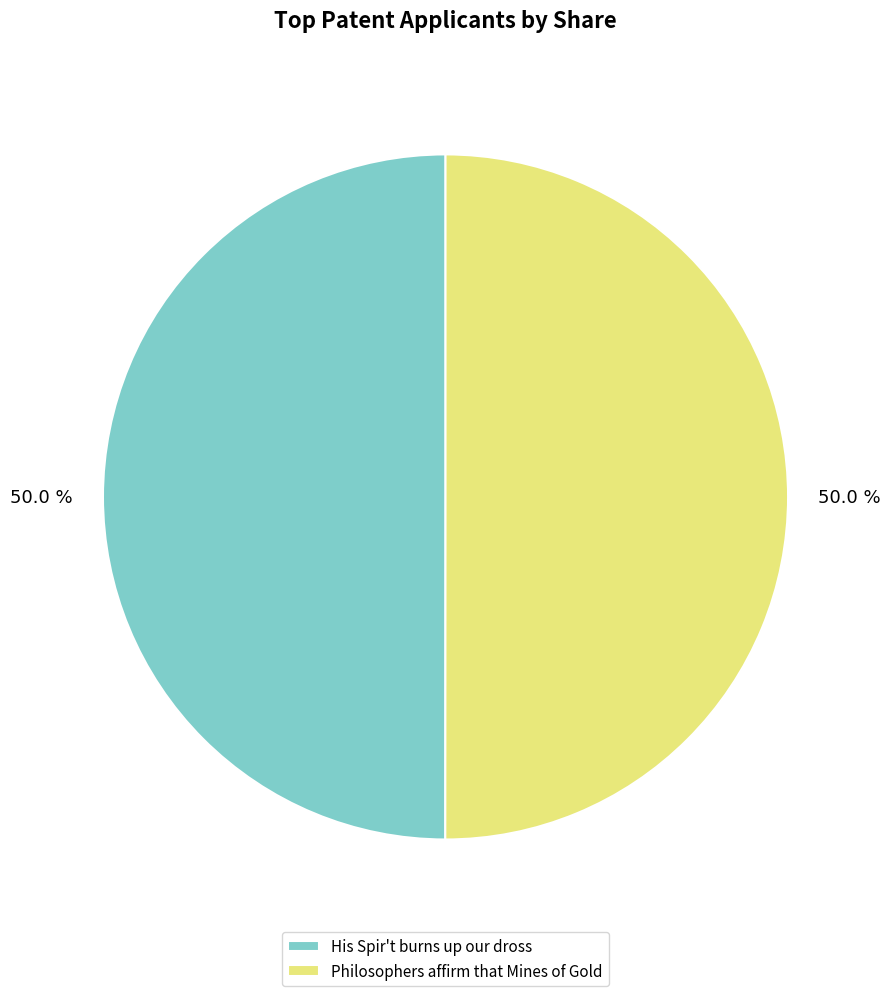

How much of the chart is everything except Philosophers affirm that Mines of Gold?

50.0%